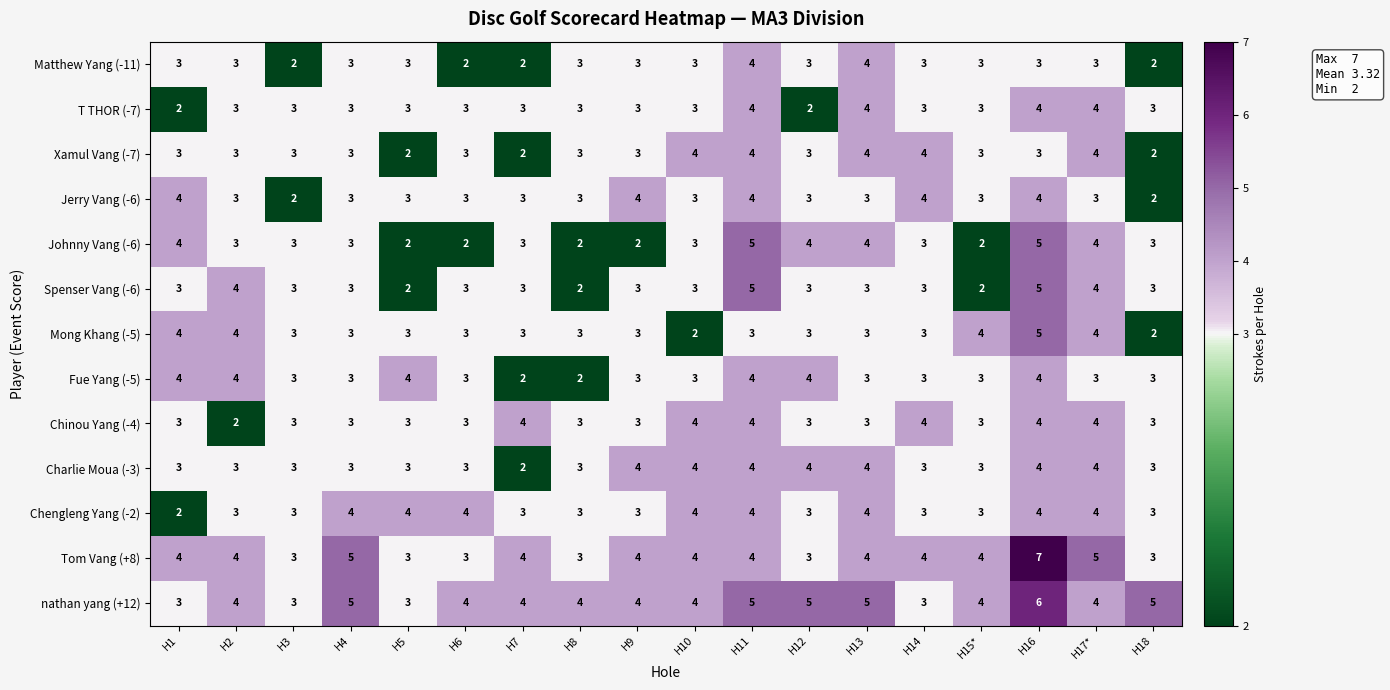

Is it true that T THOR (-7) equals 4 at H17*?

True